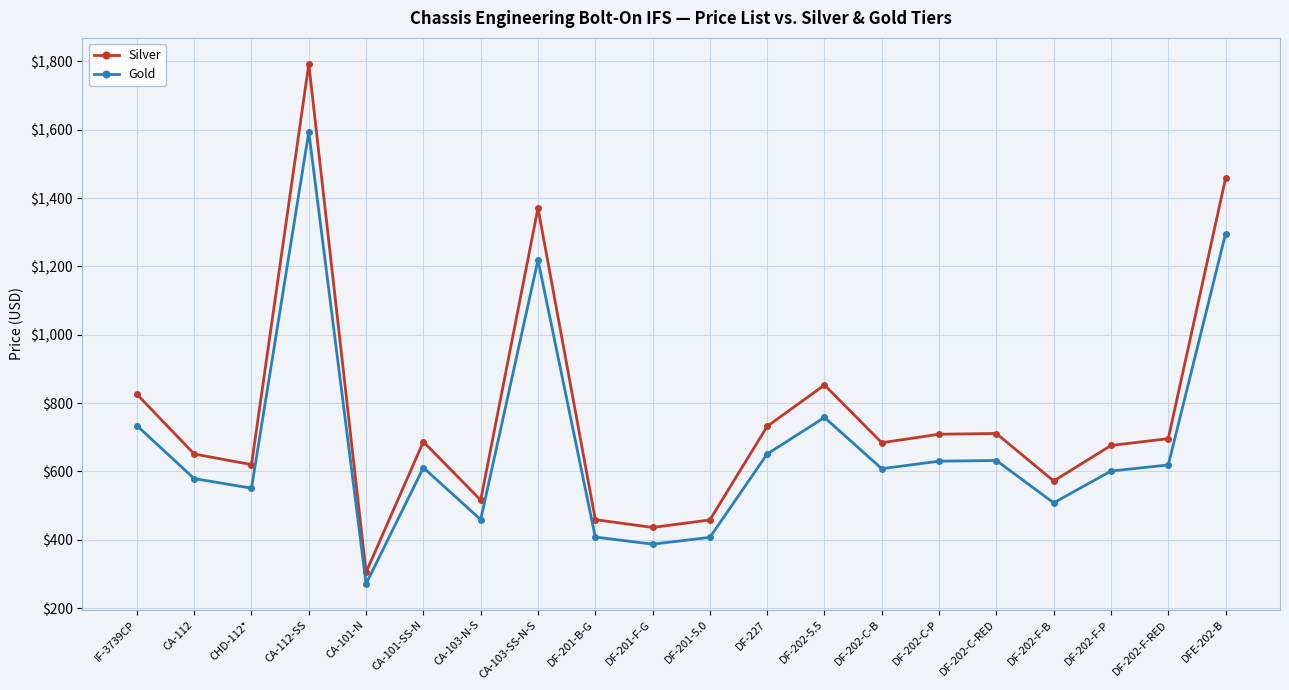

True or false: Gold has more than 2 points higher than both neighbors.

True